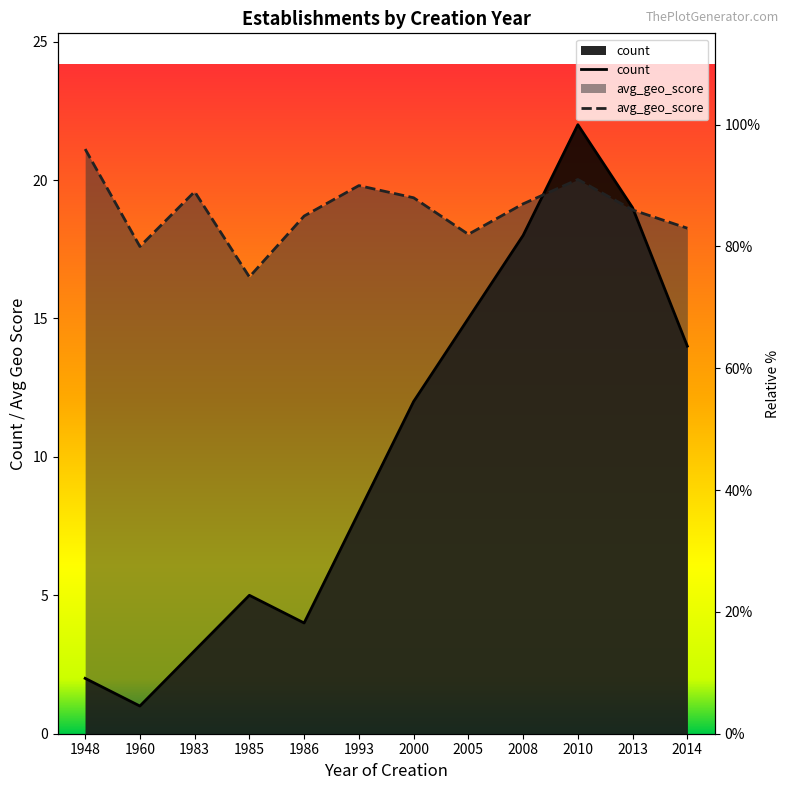

List the labels in order of avg_geo_score value, smallest first.

1985, 1960, 2005, 2014, 1986, 2013, 2008, 2000, 1983, 1993, 2010, 1948